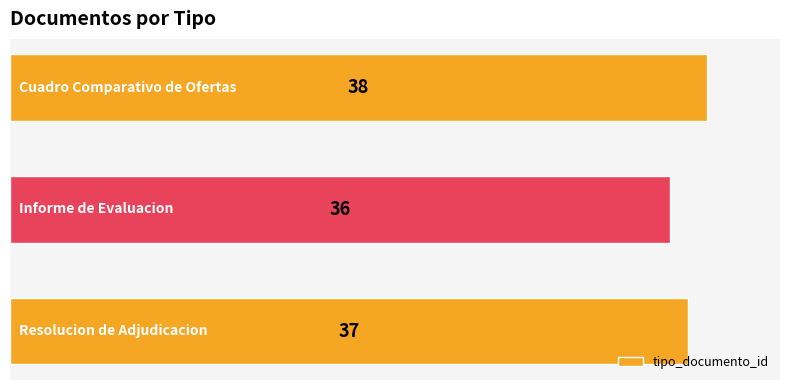

How many values are between 36 and 38?

3